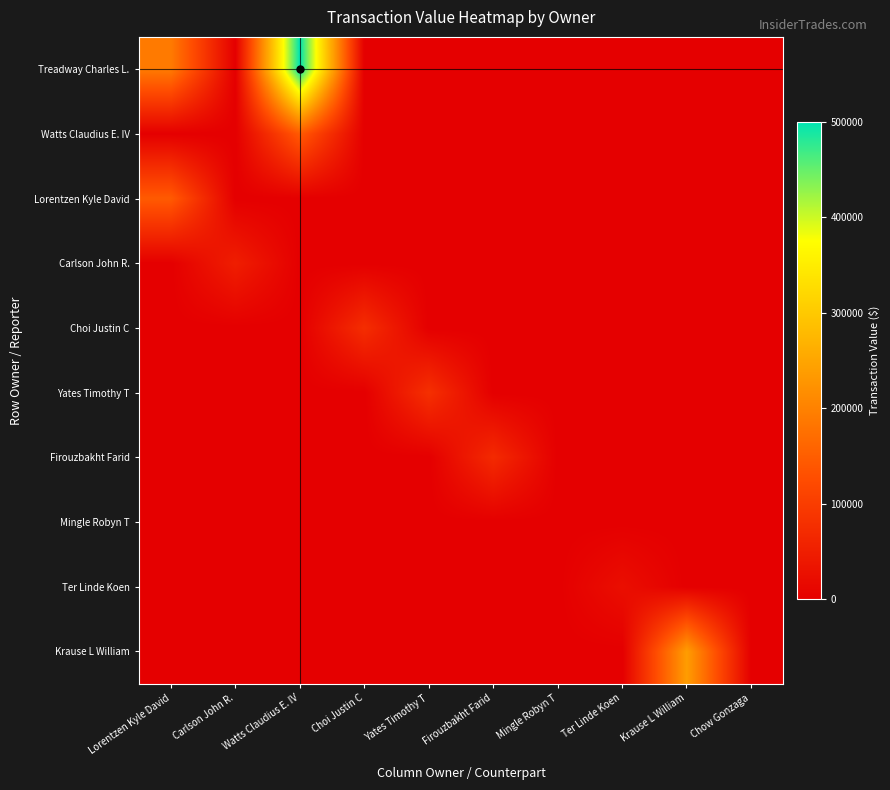

What is the difference between the highest and lowest values at Watts Claudius E. IV?

500428